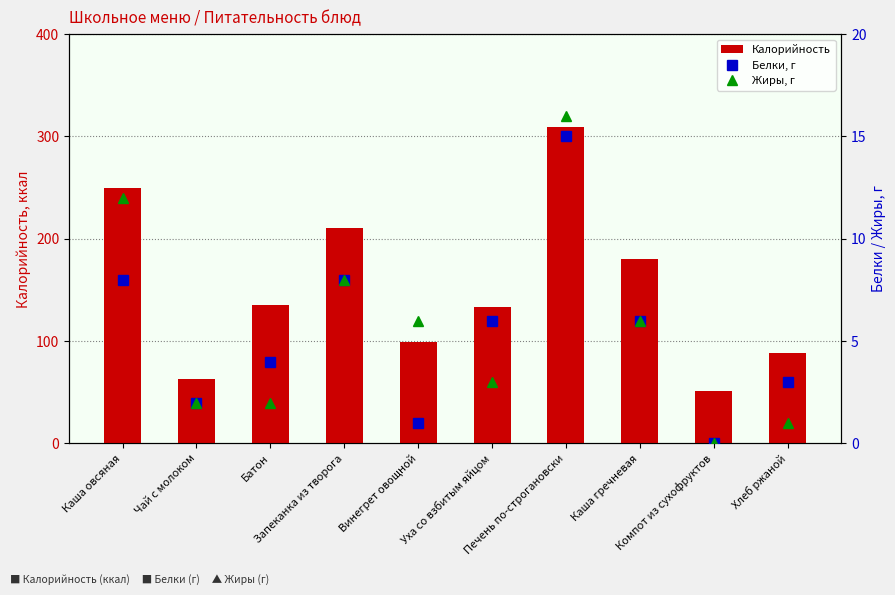

What is the total value across all series at Каша овсяная?

270